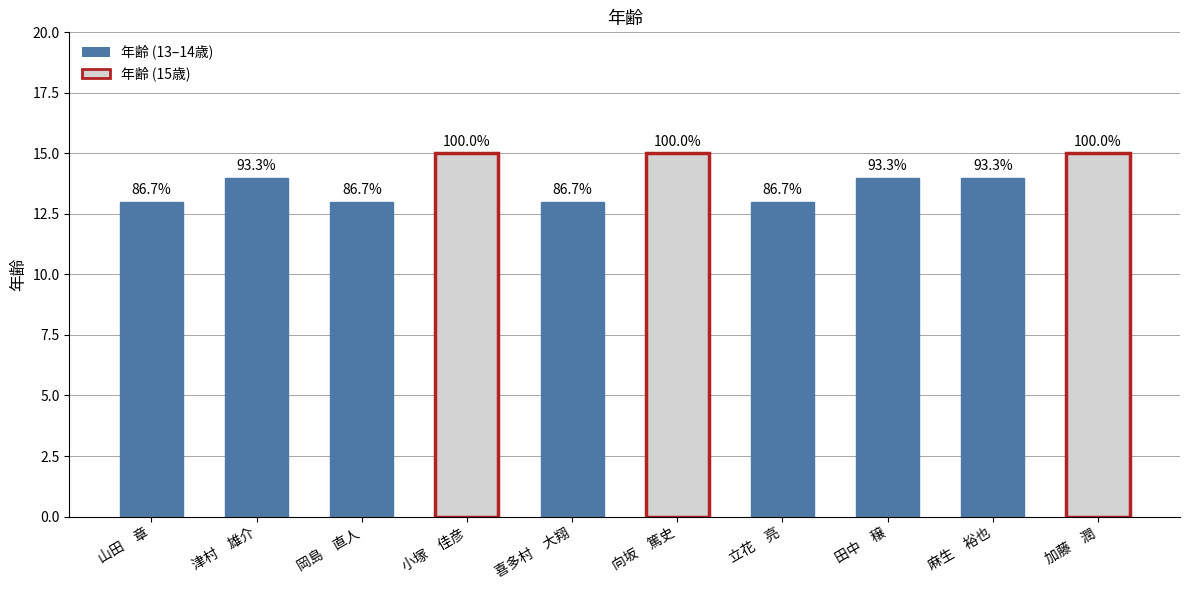

Does the chart contain any negative values?

No